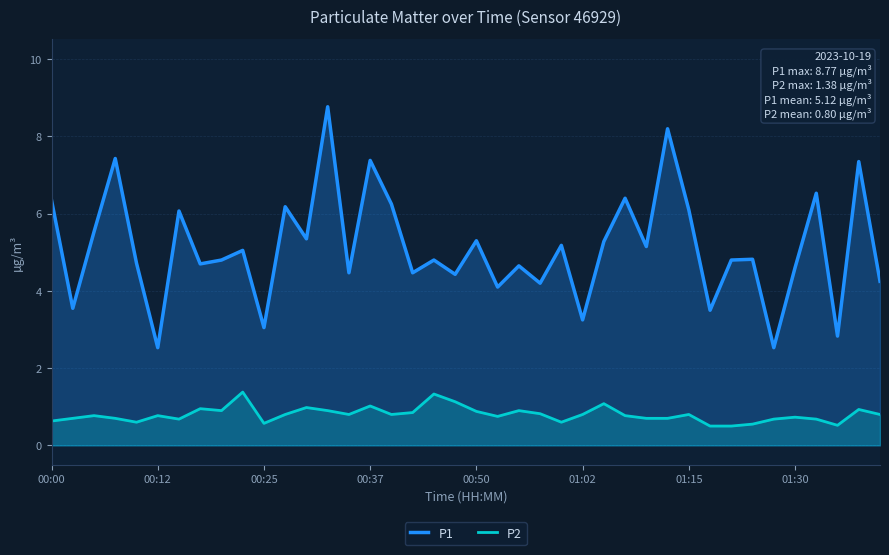

At which label does P1 first exceed 4?

00:00